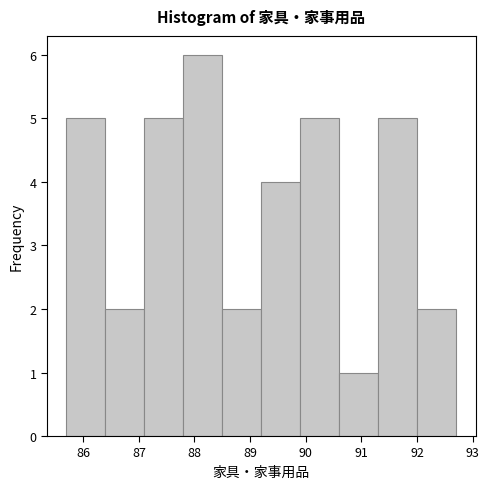

Reading left to right, transcribe this chart: for each bar, give the range it covers on the x-axis and its height. The values are not printed on the chart, so give them approximately, as read against the axis.

85.7 to 86.4: 5
86.4 to 87.1: 2
87.1 to 87.8: 5
87.8 to 88.5: 6
88.5 to 89.2: 2
89.2 to 89.9: 4
89.9 to 90.6: 5
90.6 to 91.3: 1
91.3 to 92.0: 5
92.0 to 92.7: 2